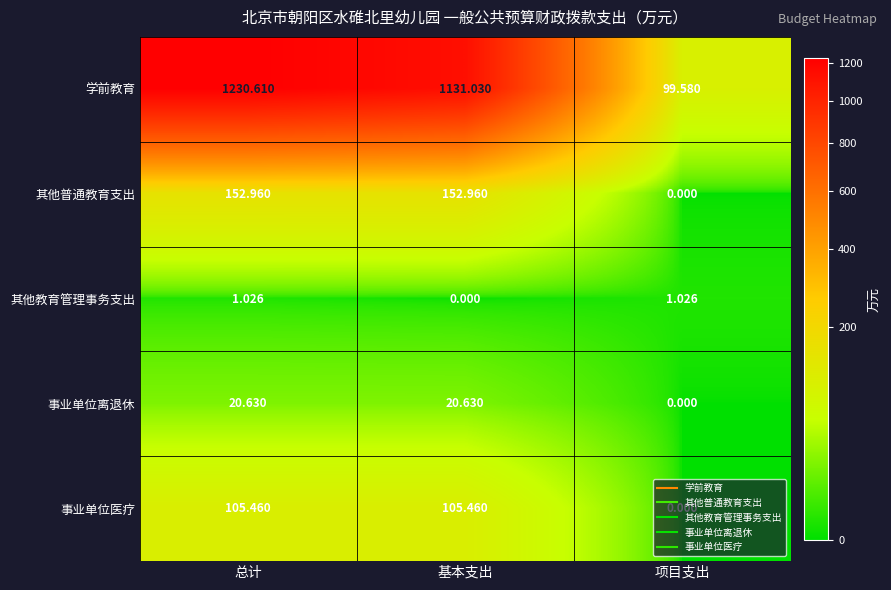

How many distinct data groups are displayed?

5